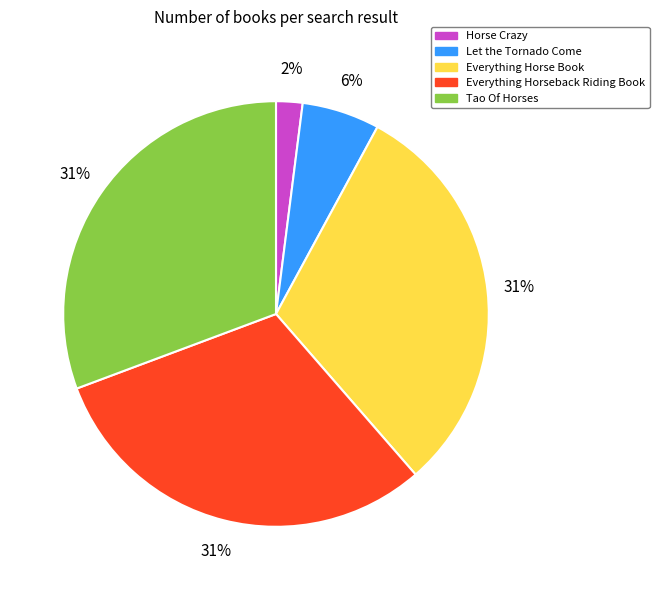

The Everything Horse Book slice represents 31% of the pie. True or false?

True